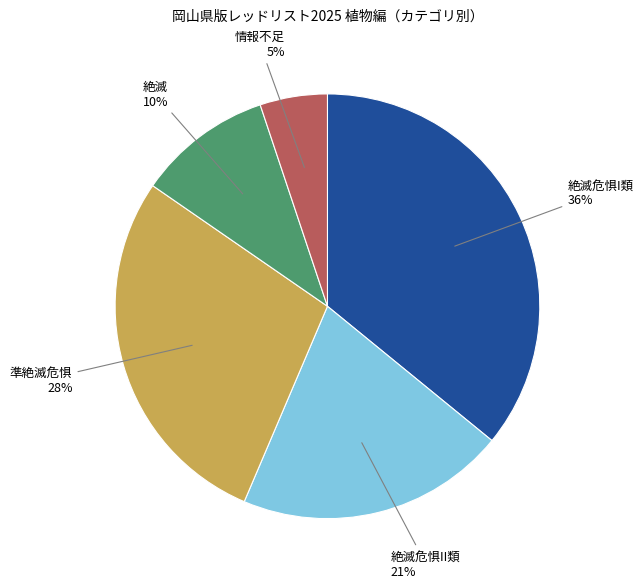

To the nearest percent, what is the average slice percentage?

20%